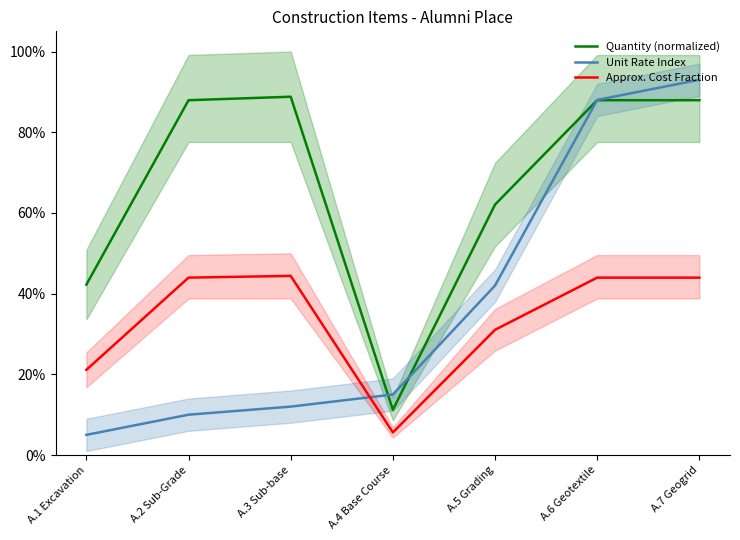

True or false: Unit Rate Index has a value of 0.2 at A.3 Sub-base.

False